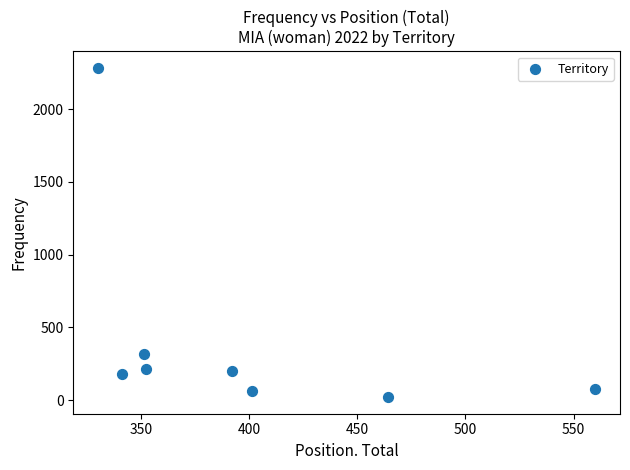

What is the average X value?

399